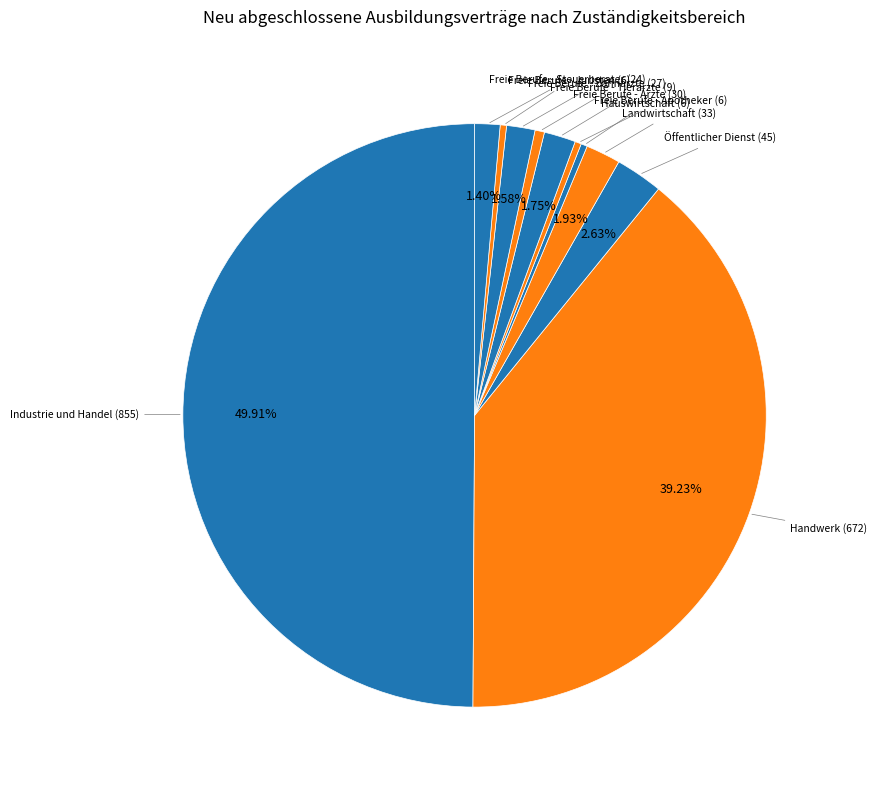

Which category has the biggest portion of the pie?

Industrie und Handel